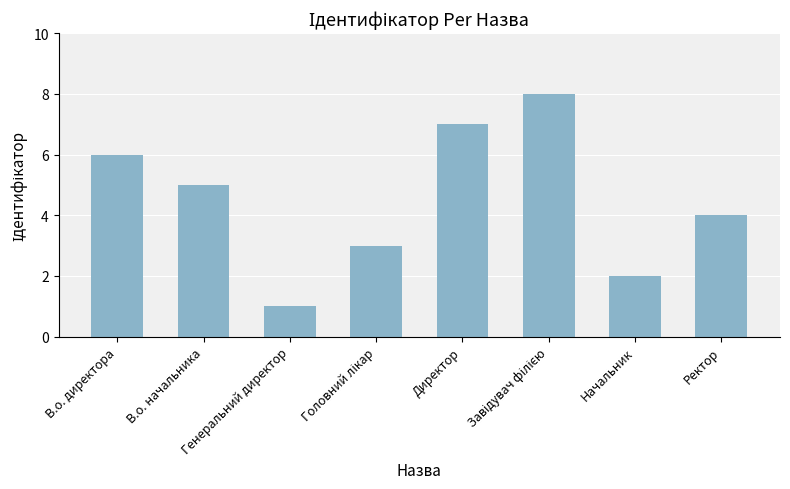

What is the difference between the maximum and minimum values?

7